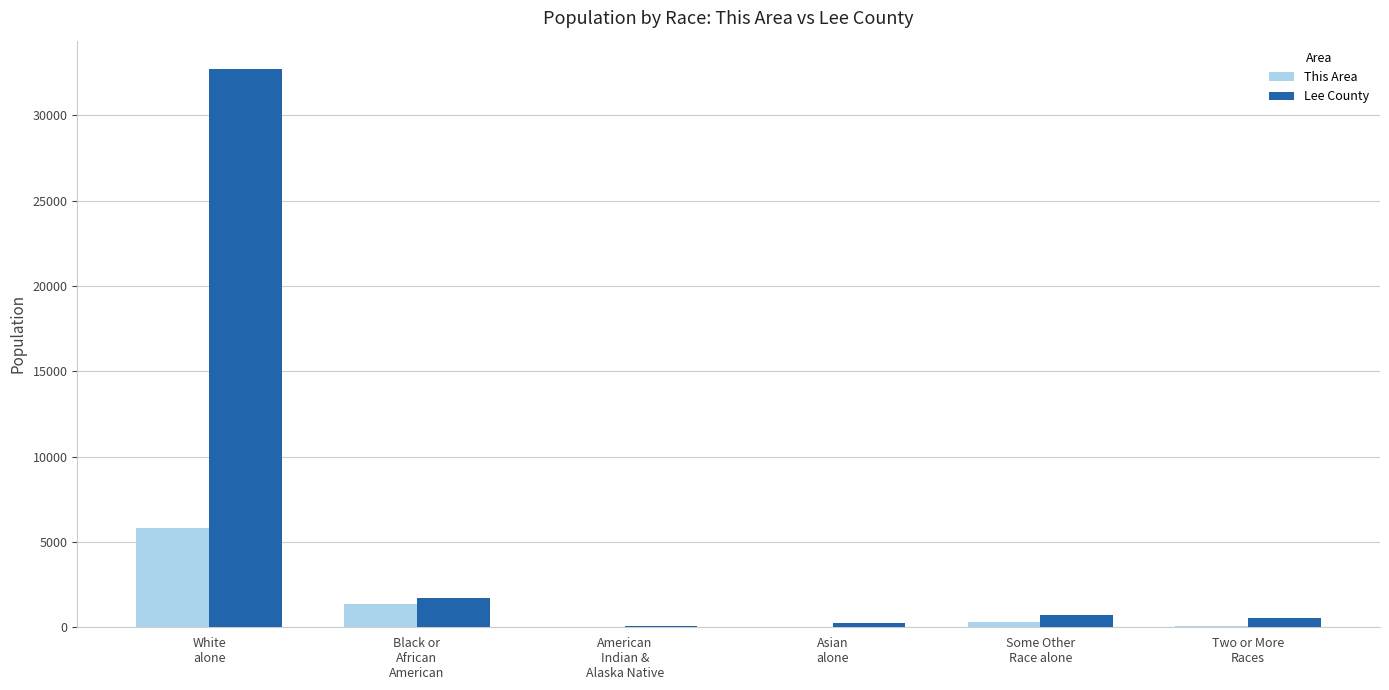

What is the maximum value for This Area?

5814